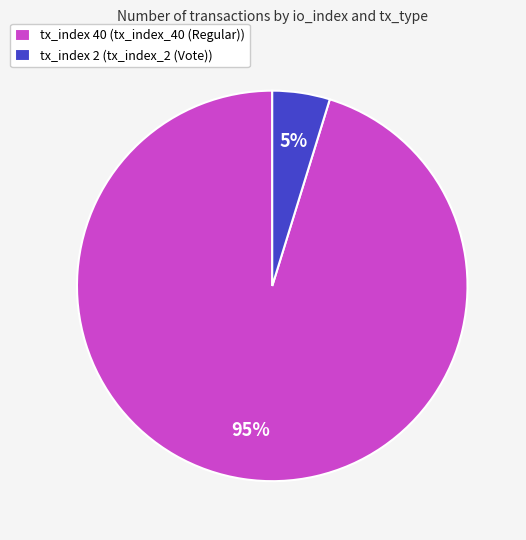

How many slices are in this pie chart?

2